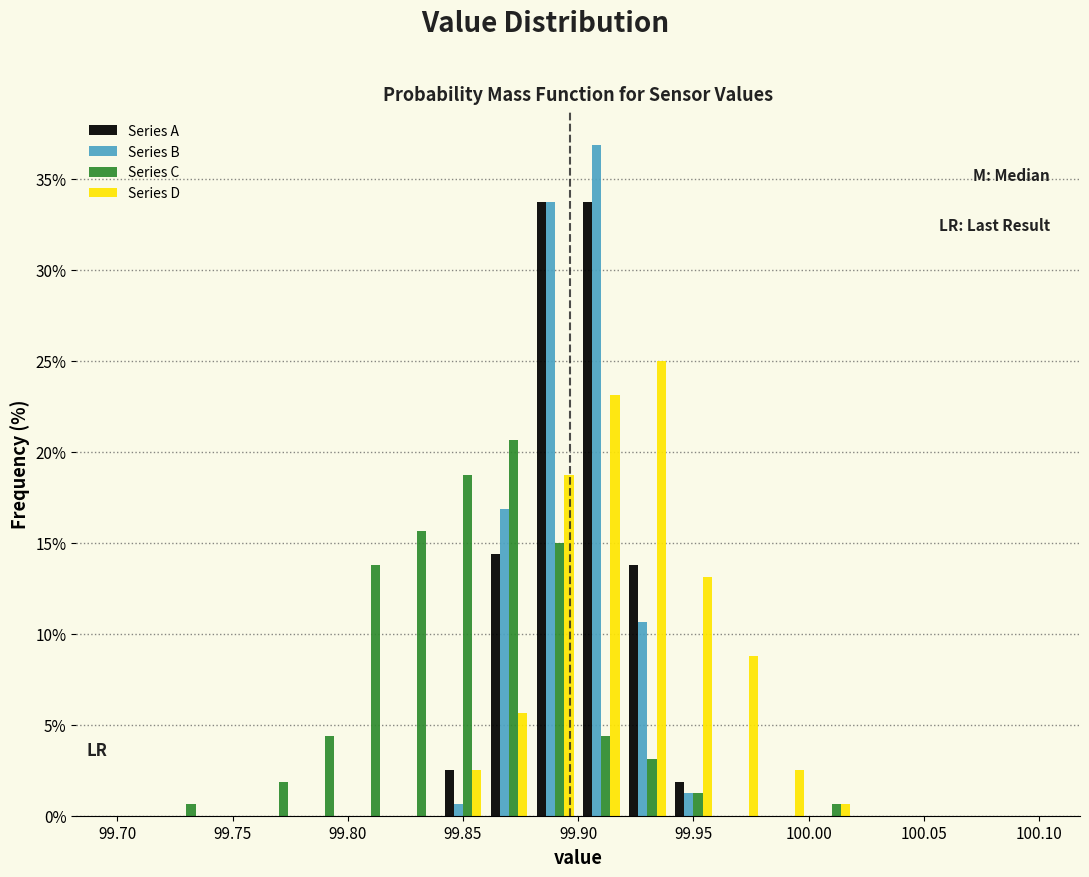

What is the height of the Series C bar covering 99.80 to 99.82 on the x-axis? The values are not printed on the chart, so give them approximately, as read against the axis.

14.0